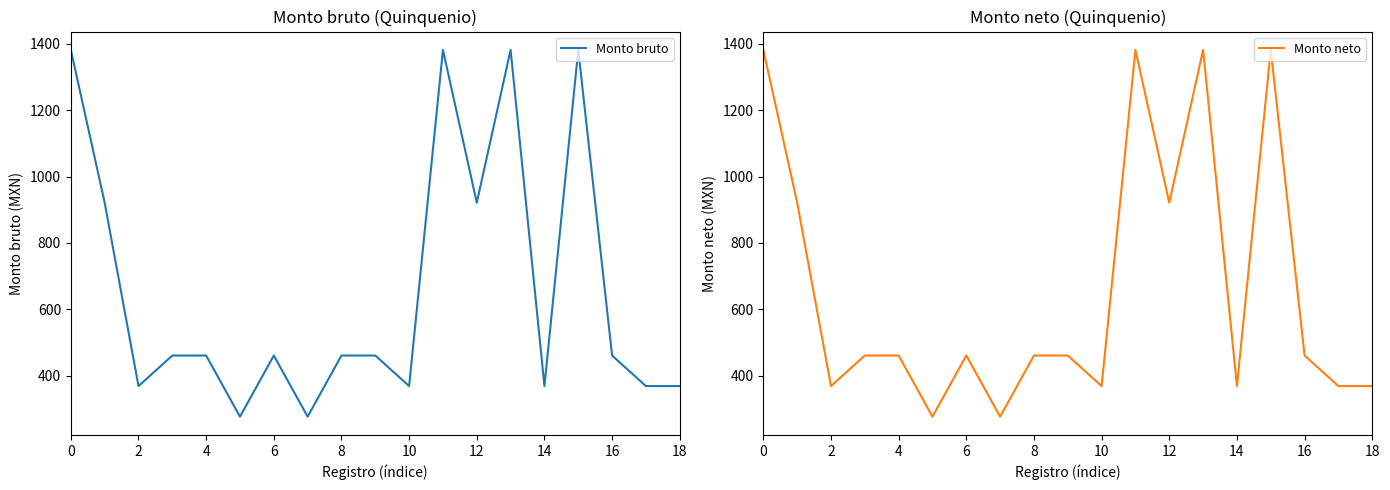

True or false: Monto bruto has a value of 644.4 at 0.

False